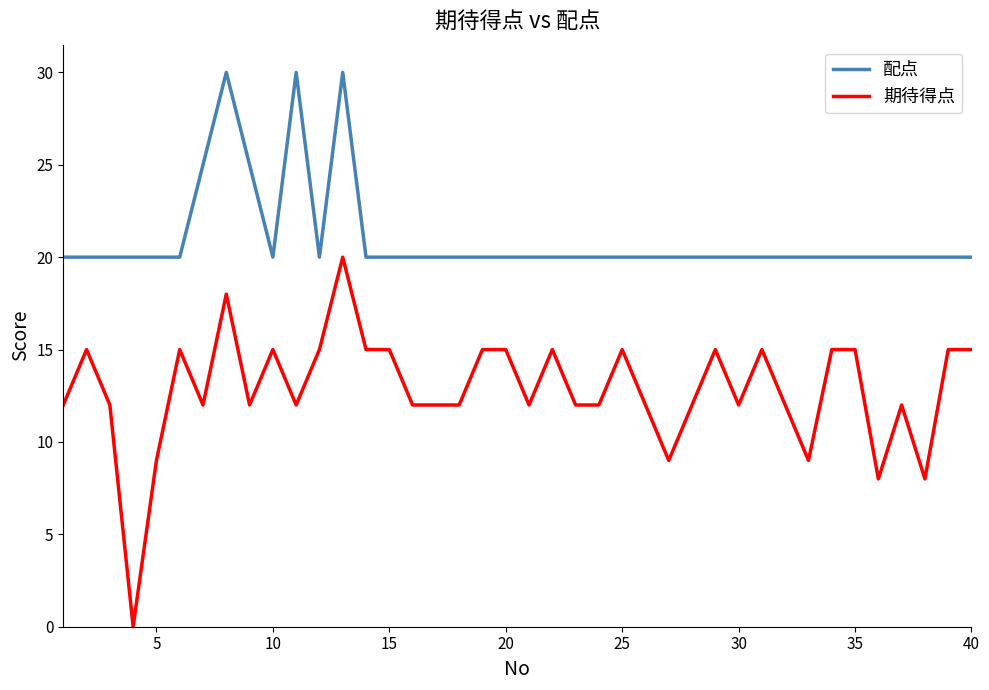

What is the difference between the maximum and minimum values in the 期待得点 series?

20